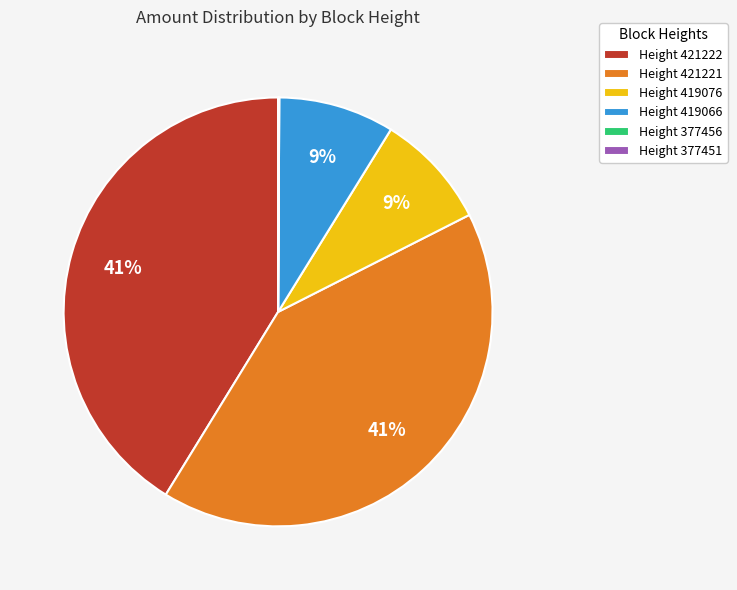

Is there any slice that represents more than half of the pie?

No